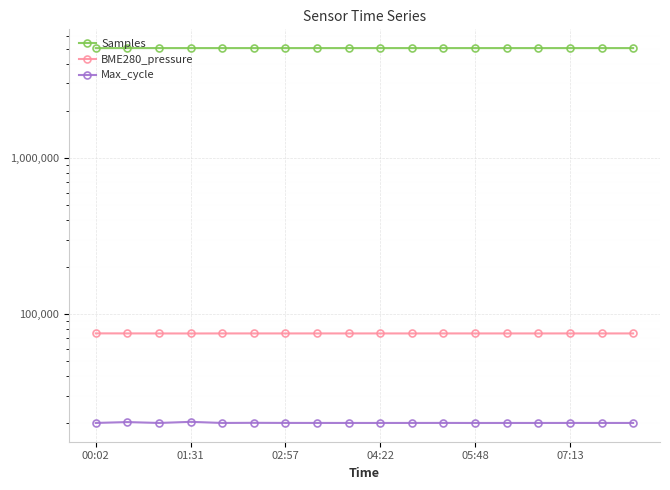

At 14, list the series in order from smallest to largest.

Max_cycle, BME280_pressure, Samples